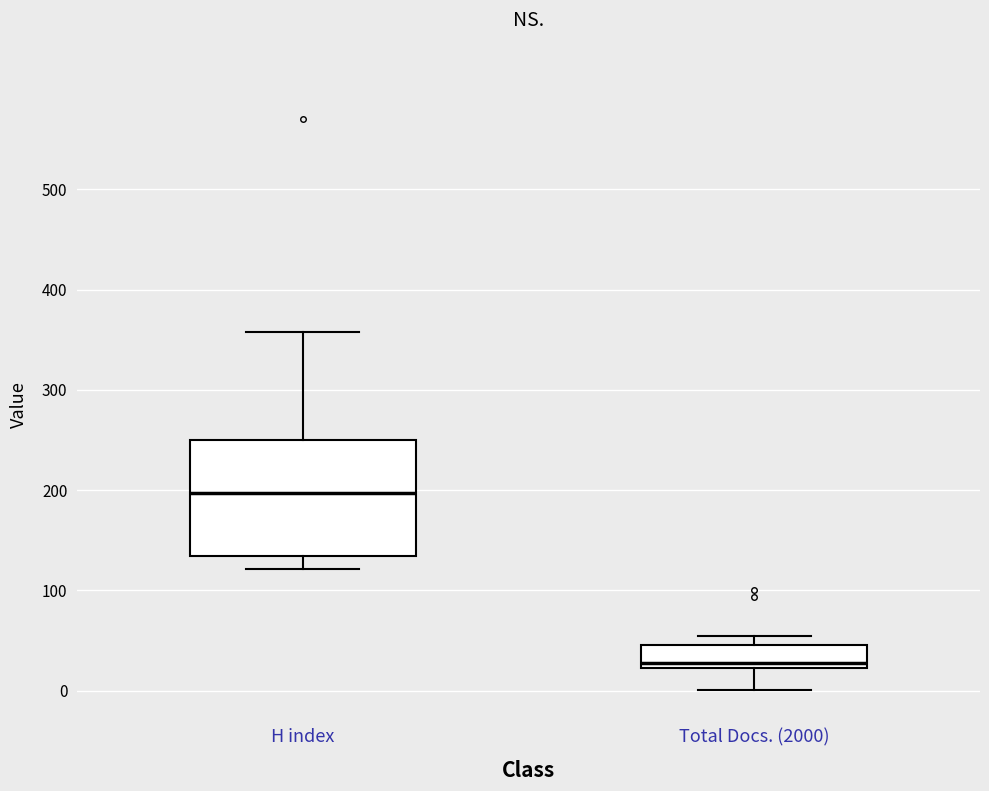

Where does the lower whisker of the box for H index end on the y-axis? The values are not printed on the chart, so give them approximately, as read against the axis.

120